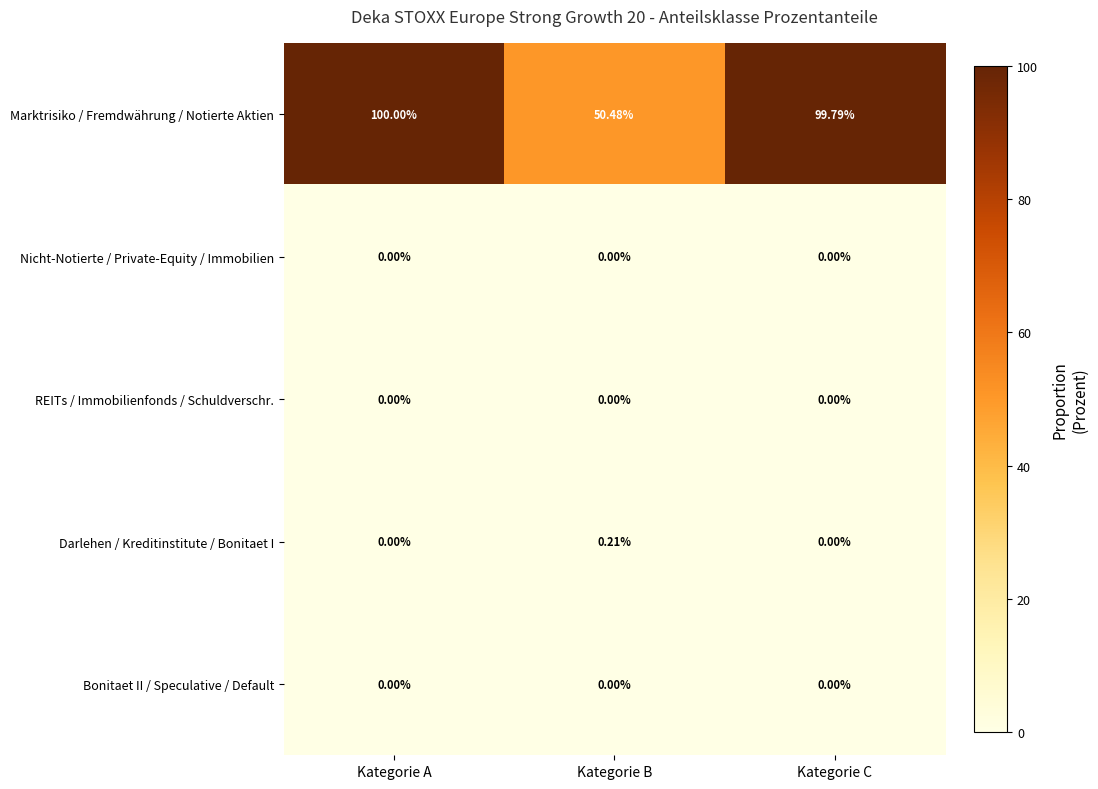

Between Kategorie A and Kategorie B, which series saw the biggest shift?

Marktrisiko / Fremdwährung / Notierte Aktien